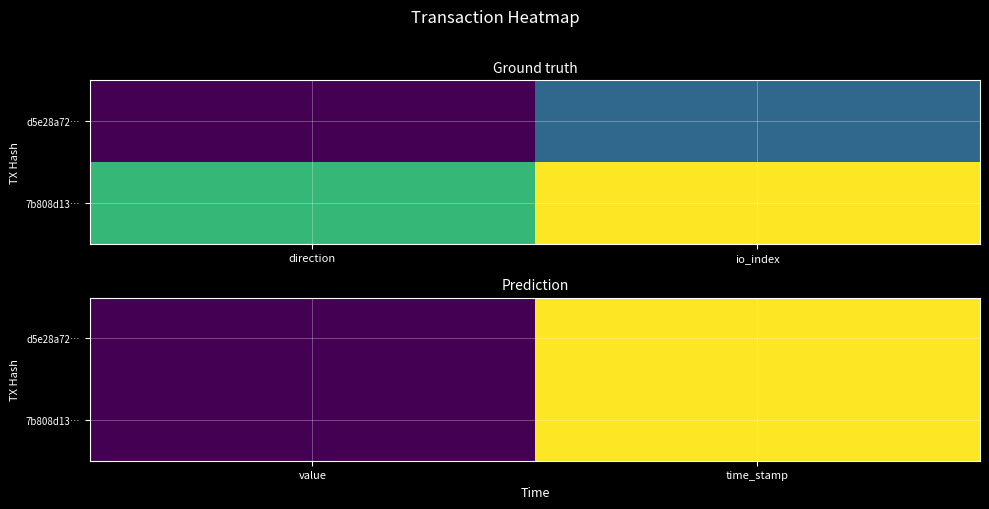

Rank the series by their maximum value, from lowest to highest.

7b808d13…, d5e28a72…